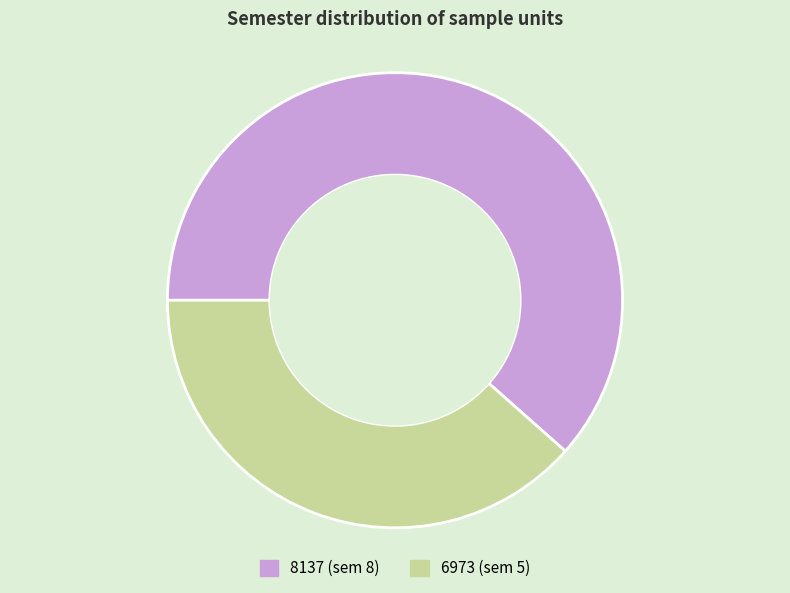

Rank the categories by value from lowest to highest.

6973, 8137